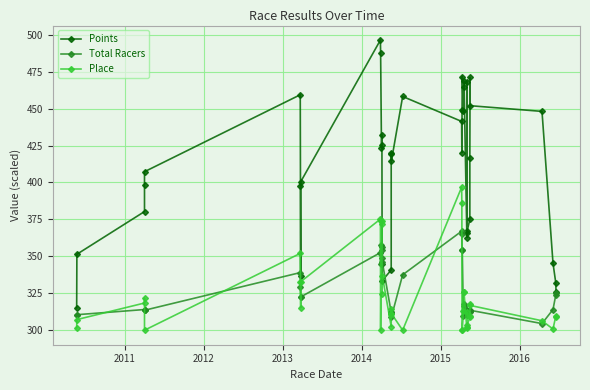

How many times do Points and Place cross each other?

2